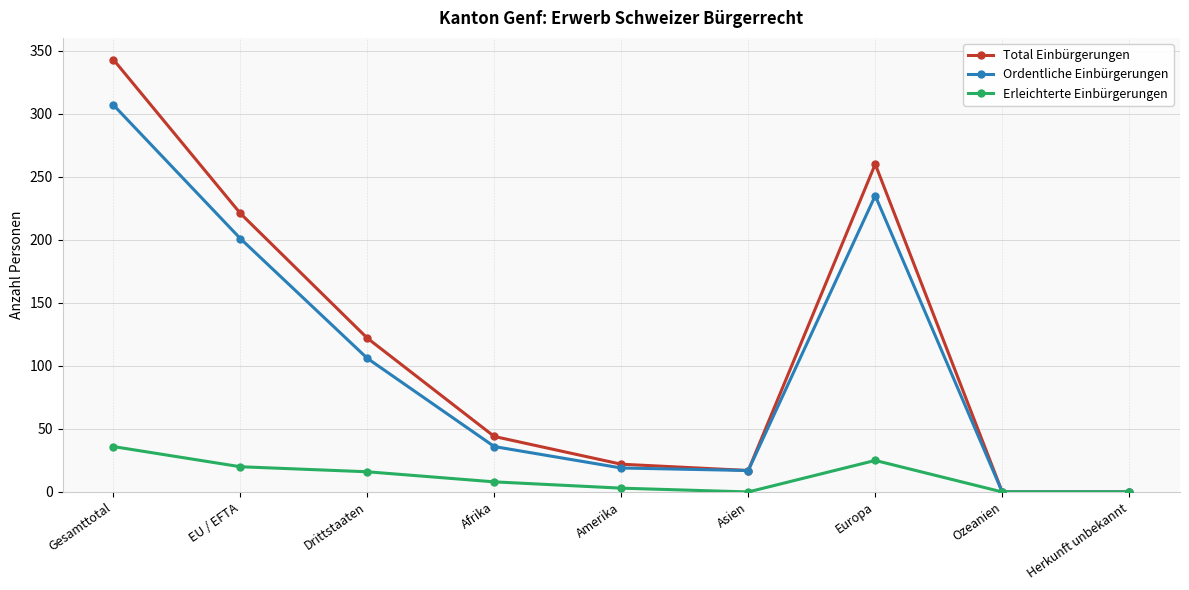

Which series has the largest total across all categories?

Total Einbürgerungen